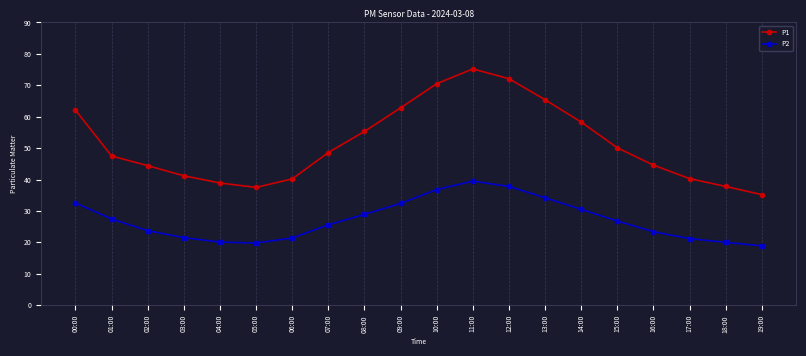

At 10:00, list the series in order from largest to smallest.

P1, P2